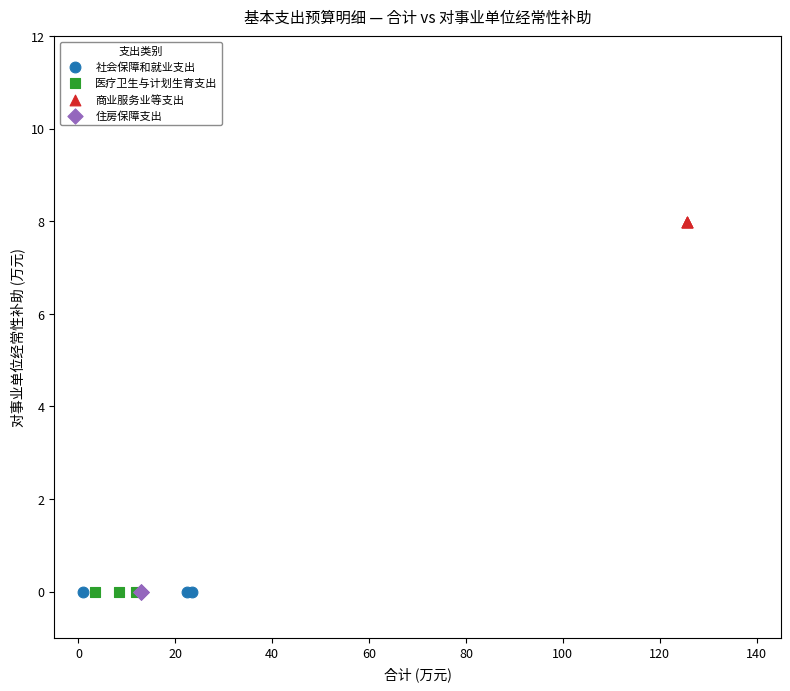

Which series reaches the maximum Y coordinate?

商业服务业等支出